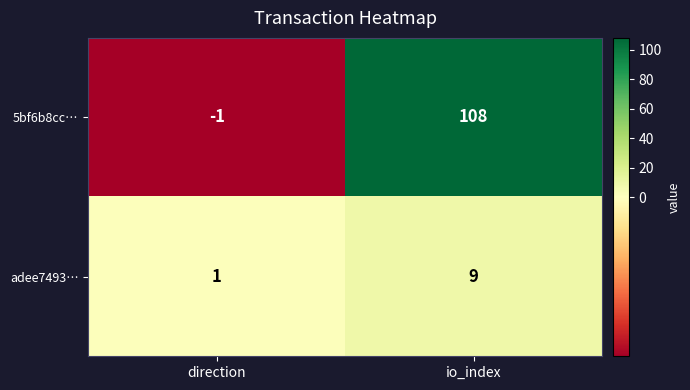

Which series has the largest range (max minus min)?

5bf6b8cc…